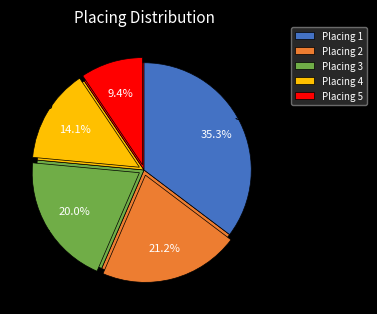

To the nearest percent, what portion does 5 represent?

9%